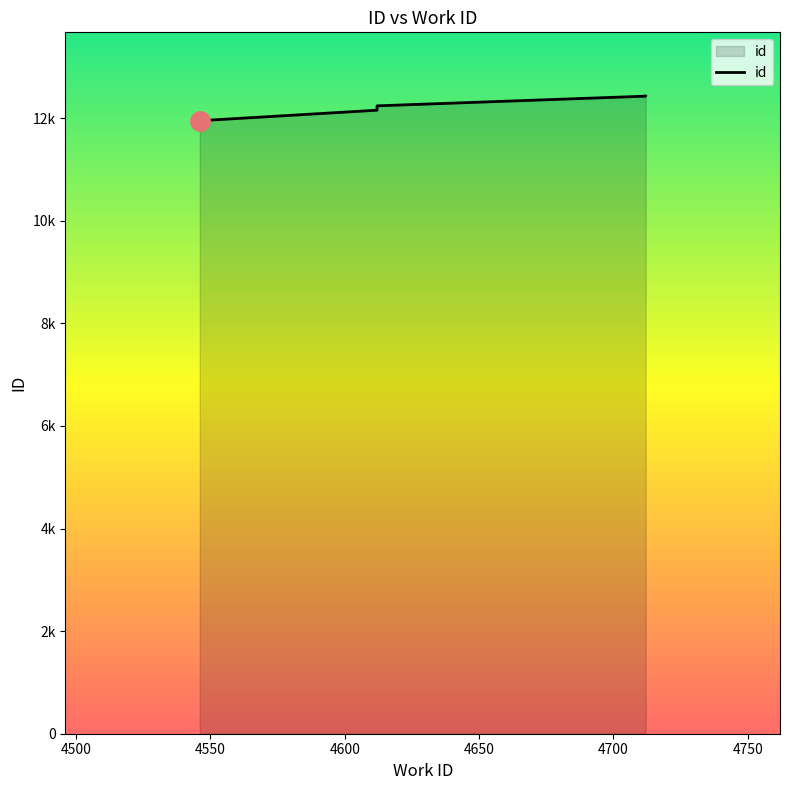

What is the value of the 2nd point from the left?

12155